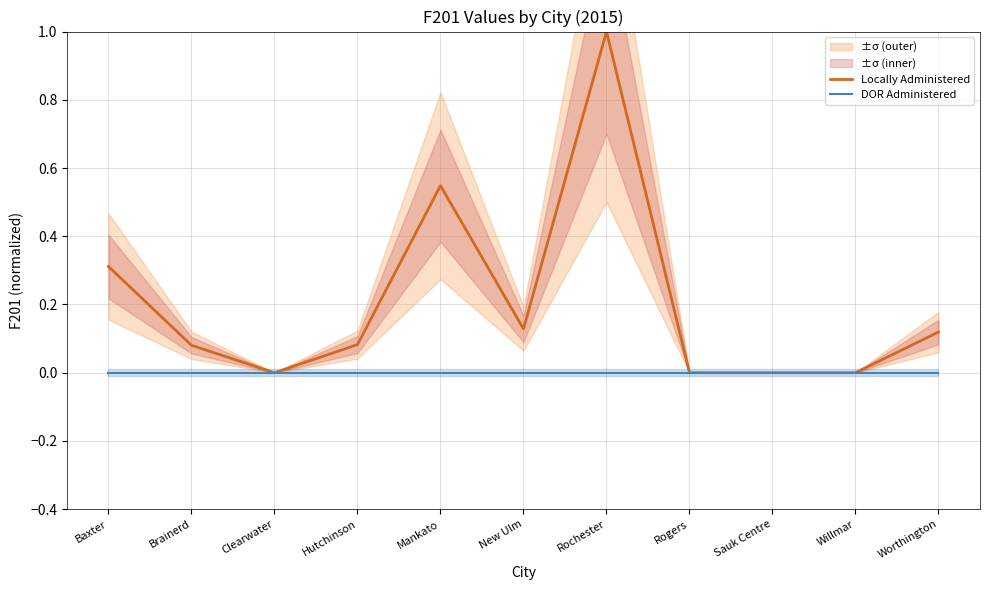

List the series in order of their peak value, highest first.

Locally Administered, DOR Administered